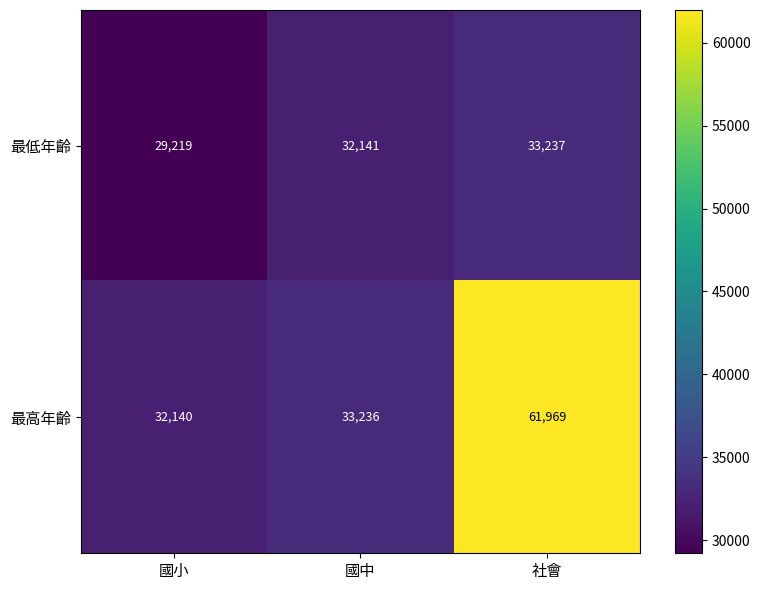

List the series in order of their overall mean, lowest first.

最低年齡, 最高年齡